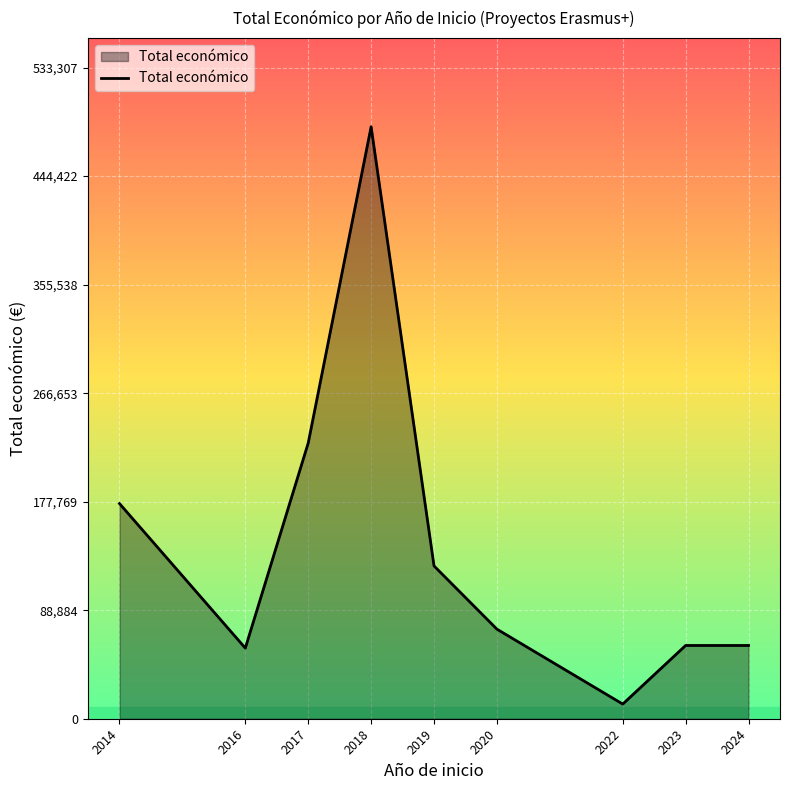

What is the minimum value shown in the chart?

12000